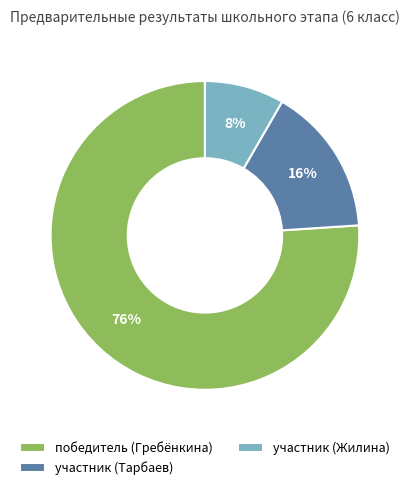

The победитель (Гребёнкина) slice represents 76% of the pie. True or false?

True